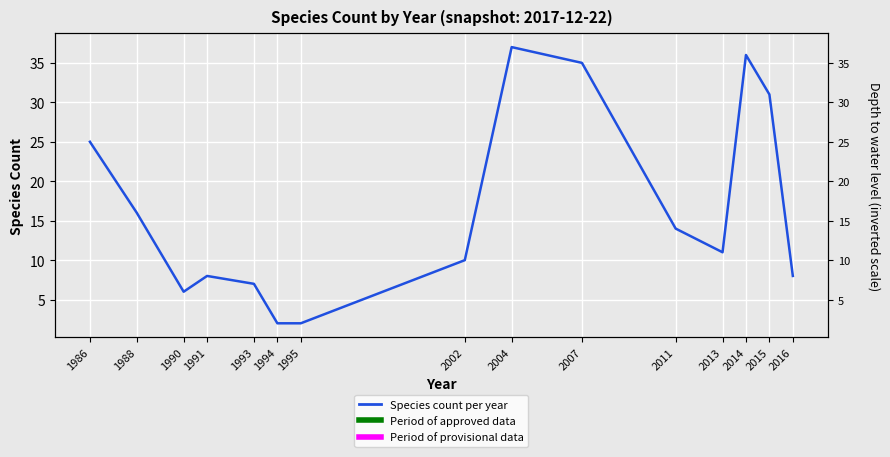

What is the difference between the maximum and minimum values?

35